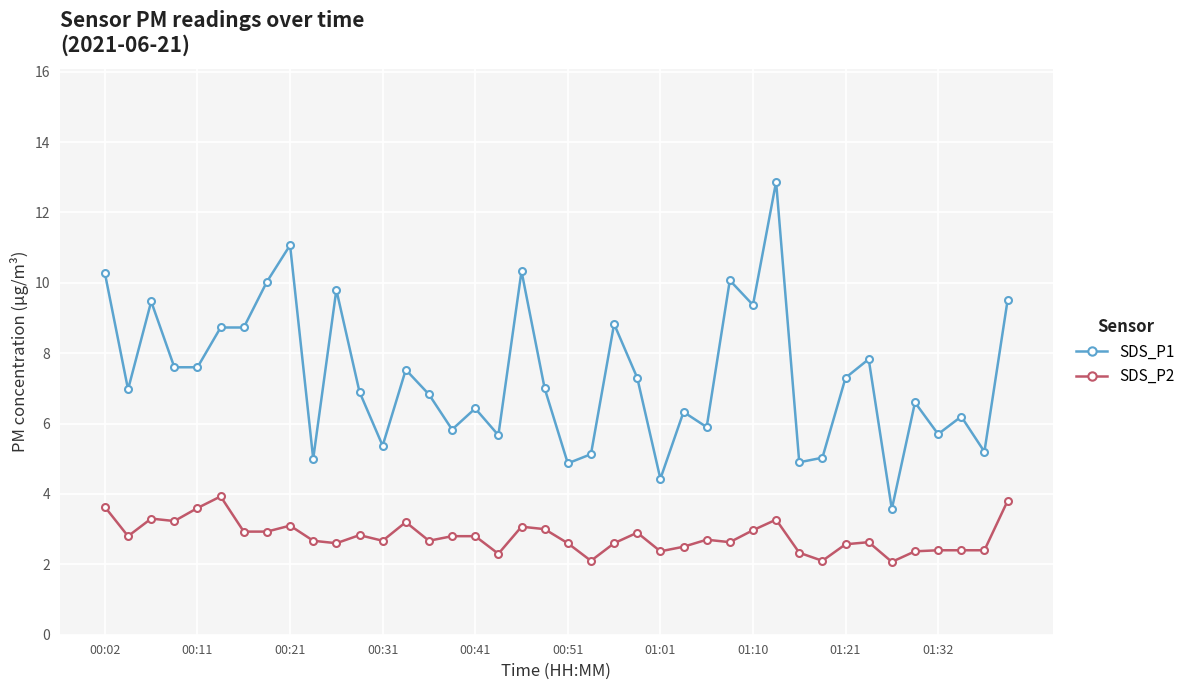

True or false: SDS_P2 and SDS_P1 cross at least once.

False